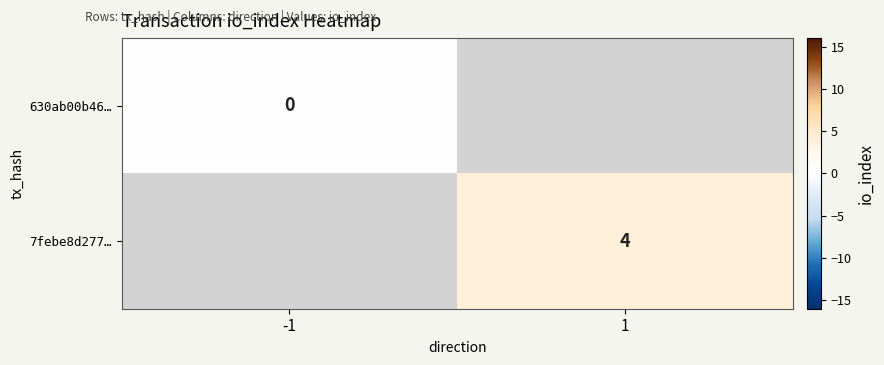

At -1, list the series in order from smallest to largest.

630ab00b46…, 7febe8d277…